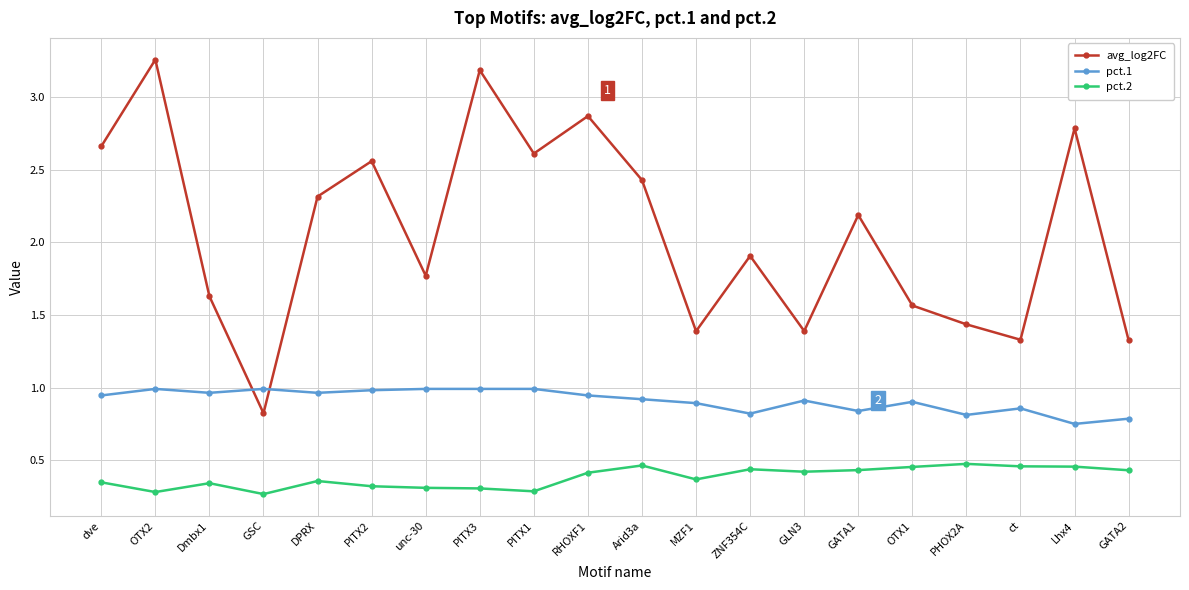

True or false: pct.2 and avg_log2FC cross at least once.

False